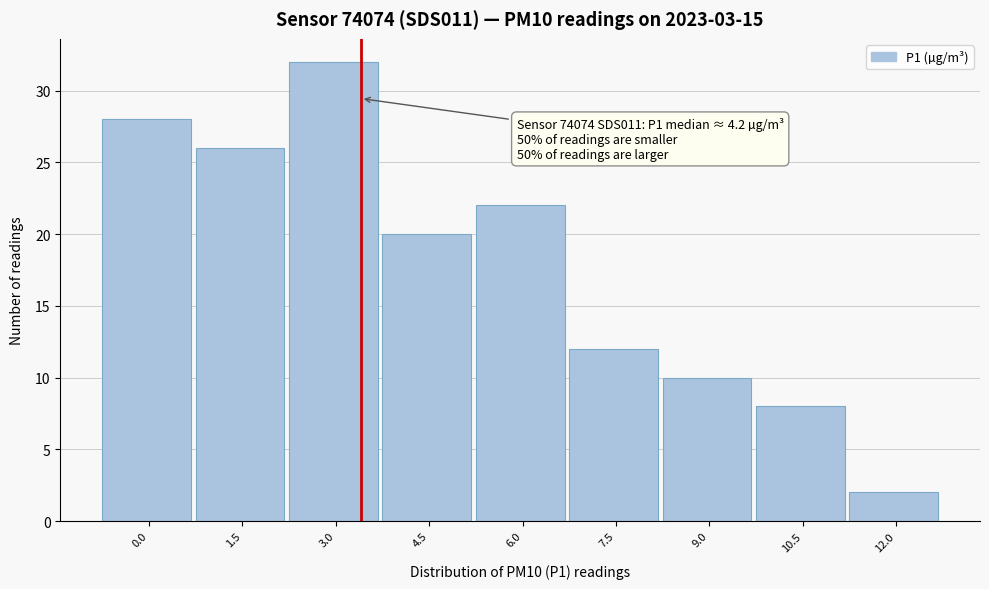

Reading right to left, list all the values displayed in this chart.

12.0=2	10.5=8	9.0=10	7.5=12	6.0=22	4.5=20	3.0=32	1.5=26	0.0=28